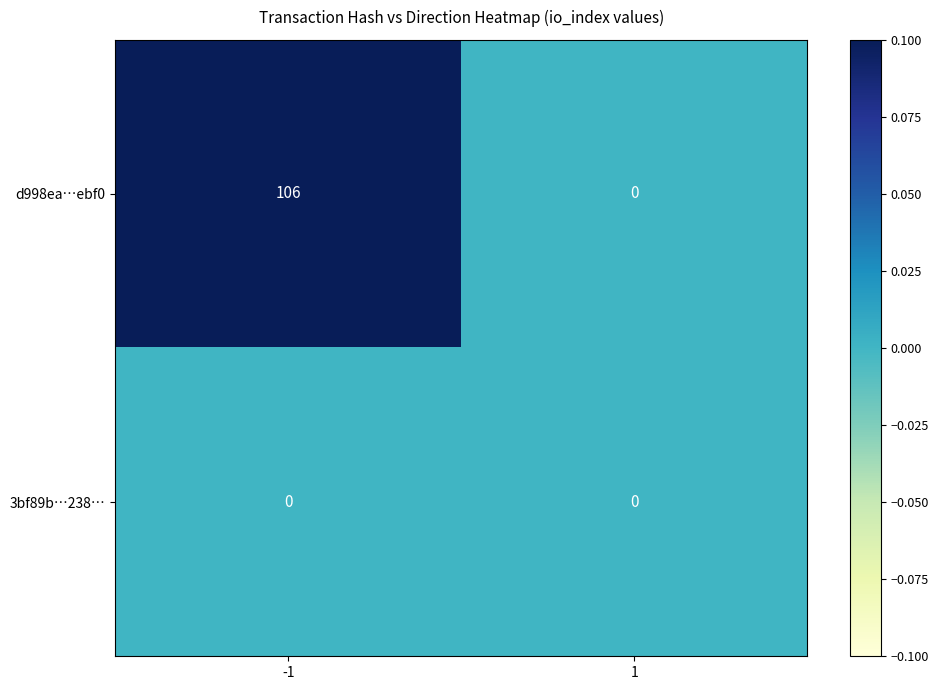

List the series in order of their peak value, lowest first.

3bf89b…238…, d998ea…ebf0